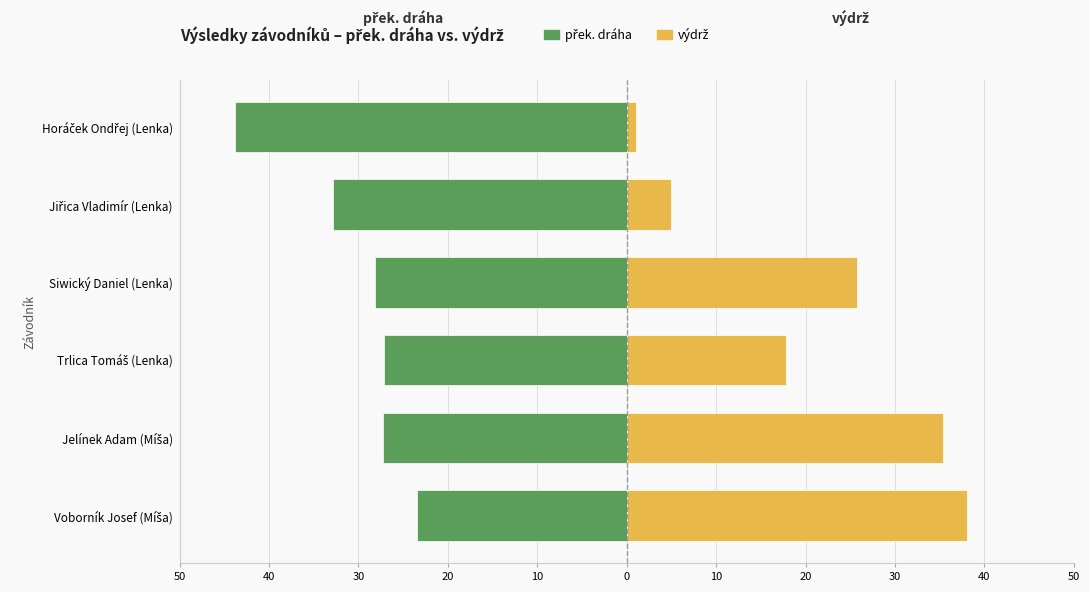

True or false: výdrž has a value of 5.4 at Siwický Daniel (Lenka).

False